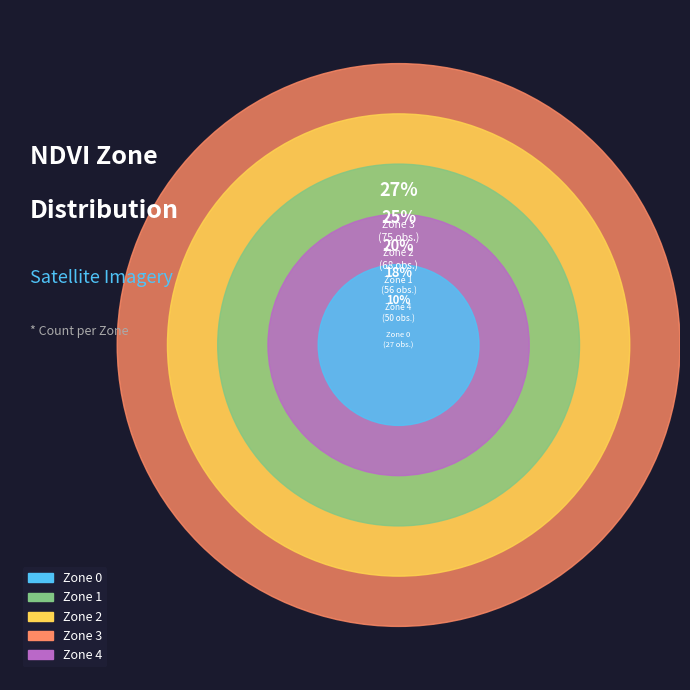

What is the total percentage of Zone 3 and Zone 2?

51.8%